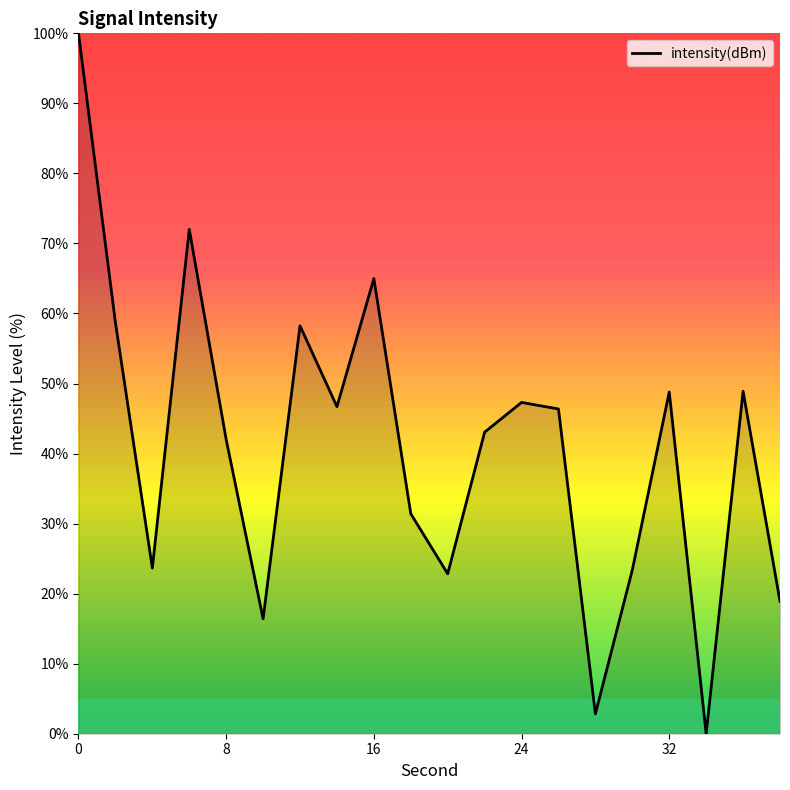

What is the greatest value displayed?

100.0